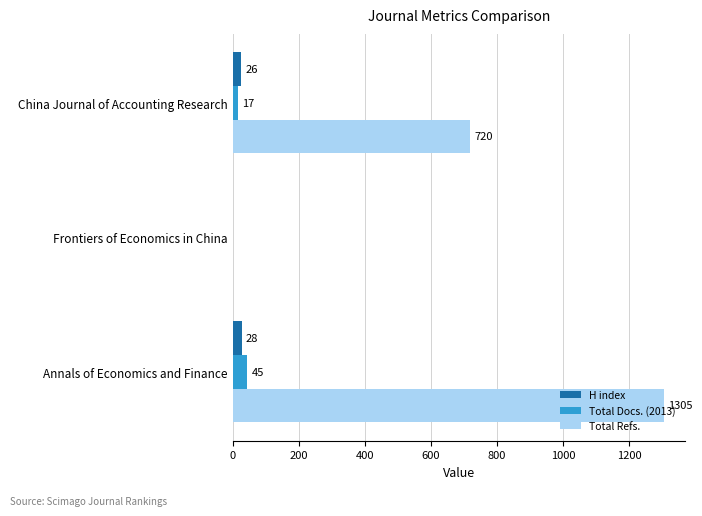

True or false: Total Refs. has a value of 1262 at China Journal of Accounting Research.

False